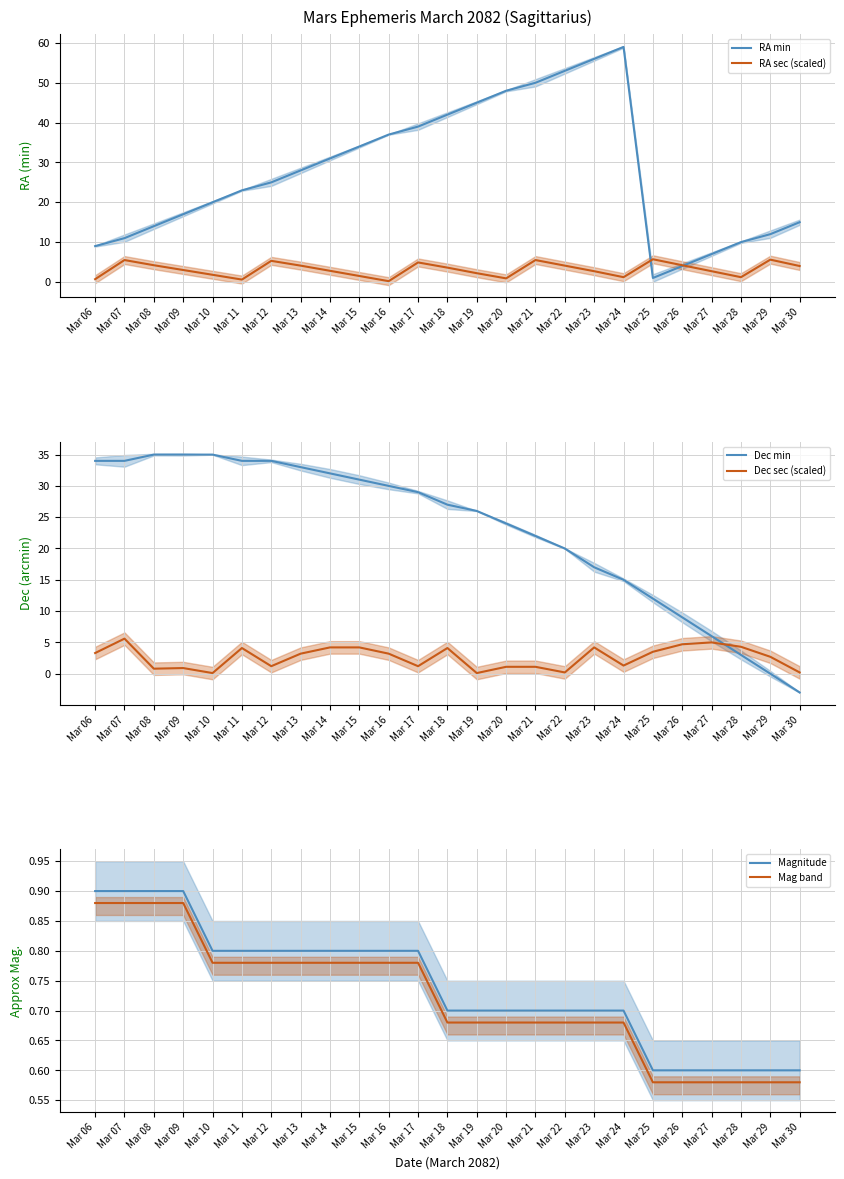

True or false: Dec min and RA min cross at least once.

True